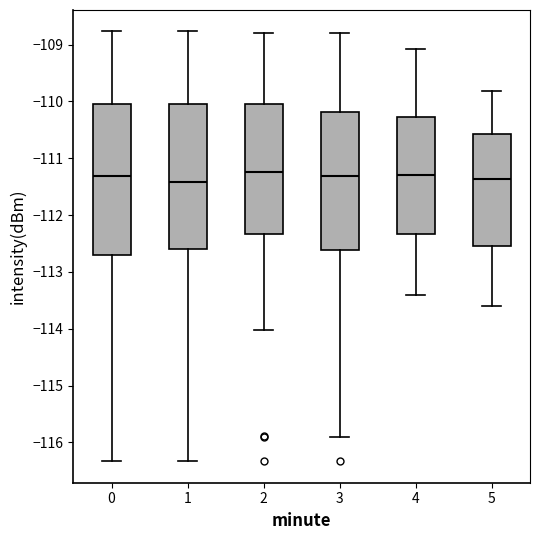

Reading left to right, transcribe this box plot: for each box, give where its median line is, the range the box spans, and where its two whiskers end, as read against the y-axis. The values are not printed on the chart, so give them approximately, as read against the axis.

0: median -111.3, box -112.7 to -110.0, whiskers -116.3 to -108.8
1: median -111.4, box -112.6 to -110.0, whiskers -116.3 to -108.8
2: median -111.2, box -112.3 to -110.0, whiskers -114.0 to -108.8
3: median -111.3, box -112.6 to -110.2, whiskers -115.9 to -108.8
4: median -111.3, box -112.3 to -110.3, whiskers -113.4 to -109.1
5: median -111.4, box -112.5 to -110.6, whiskers -113.6 to -109.8